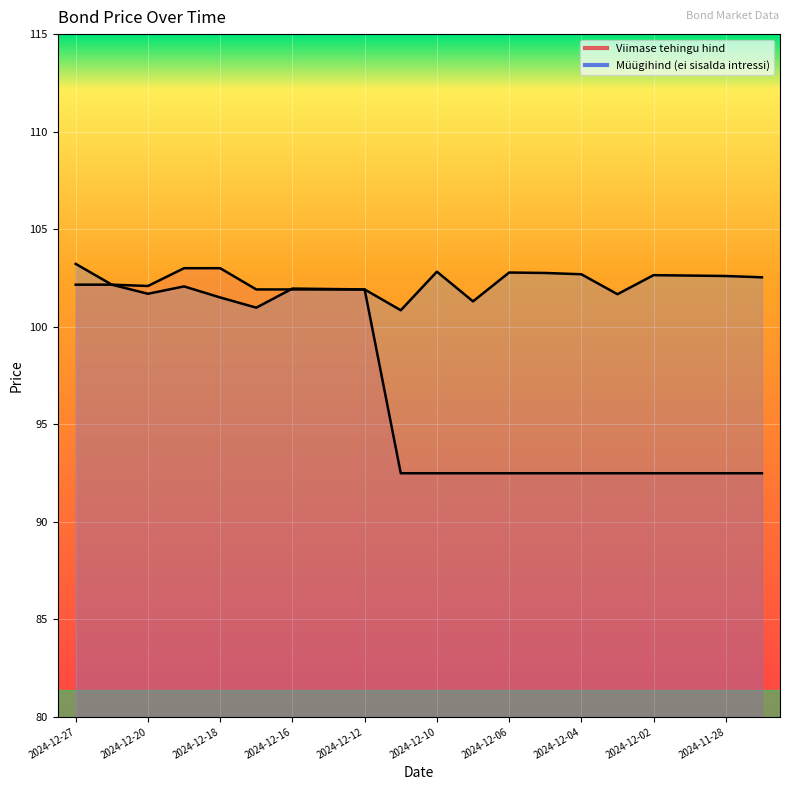

True or false: Müügihind (ei sisalda intressi) and Viimase tehingu hind intersect in this chart.

True